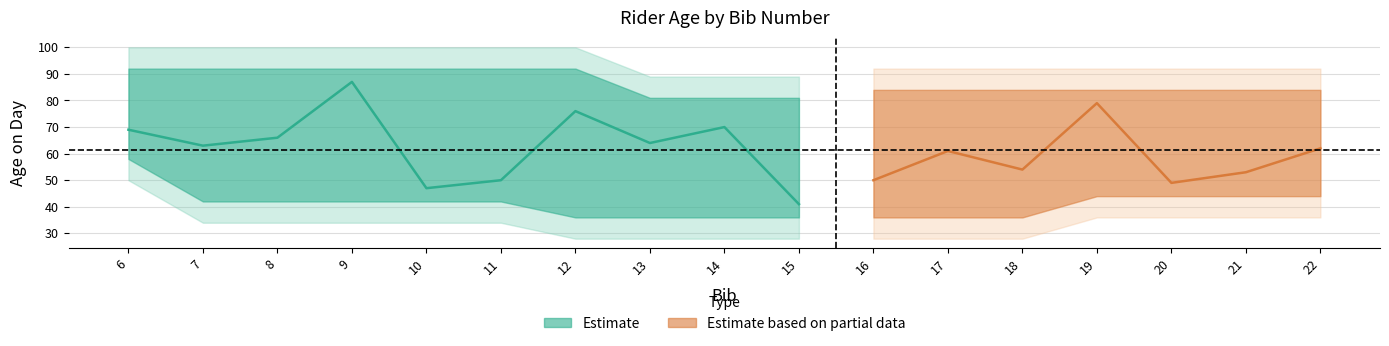

List the labels in order of value, smallest first.

15, 10, 20, 11, 16, 21, 18, 17, 22, 7, 13, 8, 6, 14, 12, 19, 9